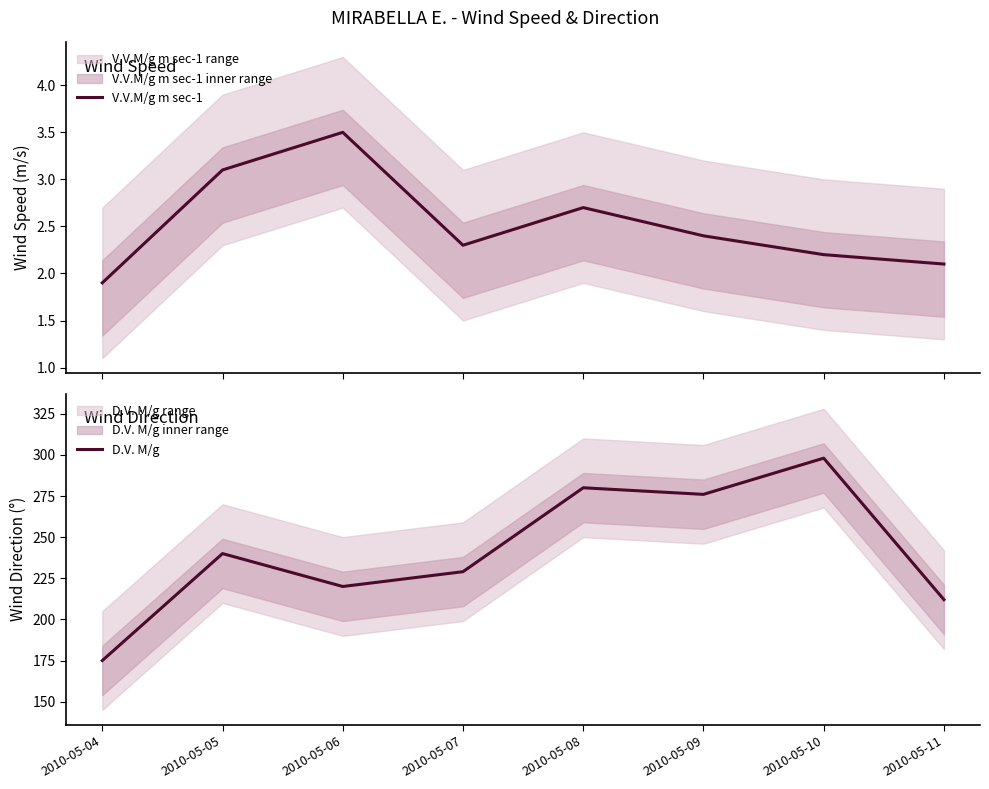

What is the sum of the V.V.M/g m sec-1 values at 2010-05-09 and 2010-05-08?

5.1